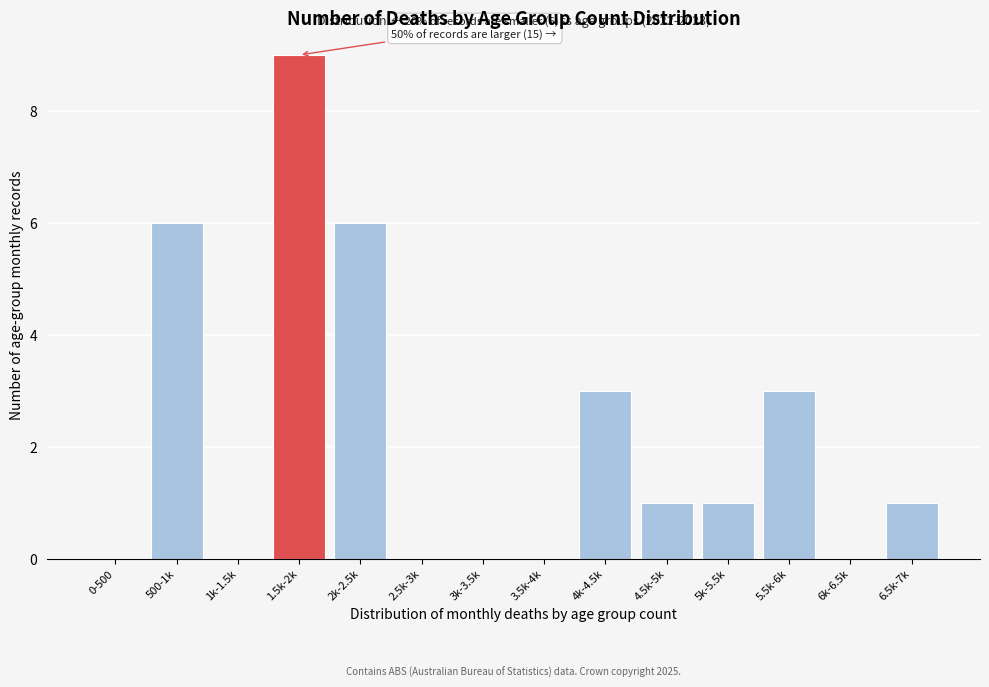

Reading left to right, list all the values displayed in this chart.

0-500=0	500-1k=6	1k-1.5k=0	1.5k-2k=9	2k-2.5k=6	2.5k-3k=0	3k-3.5k=0	3.5k-4k=0	4k-4.5k=3	4.5k-5k=1	5k-5.5k=1	5.5k-6k=3	6k-6.5k=0	6.5k-7k=1